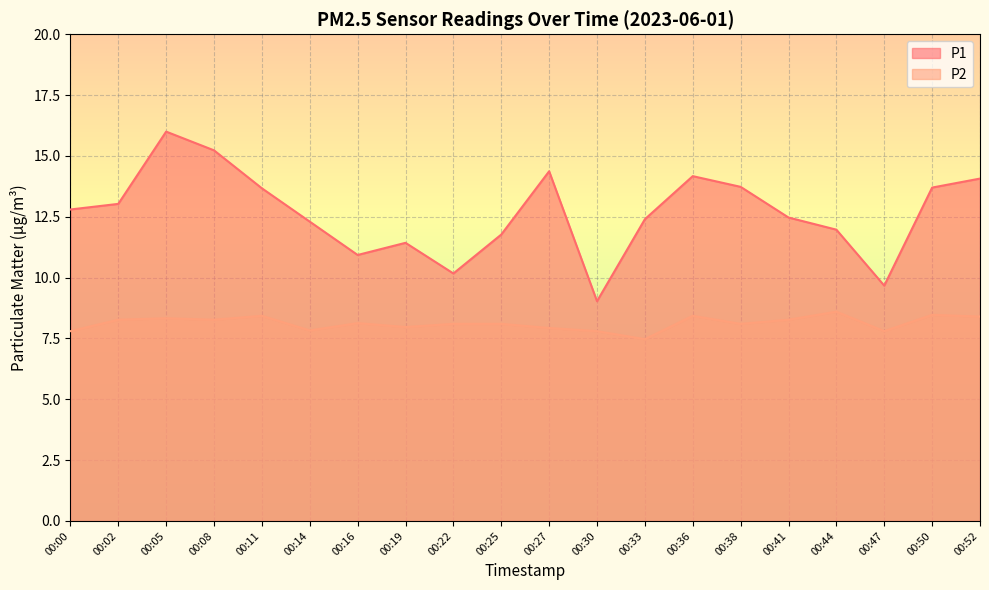

What is the difference between the P2 values at 00:14 and 00:50?

0.6